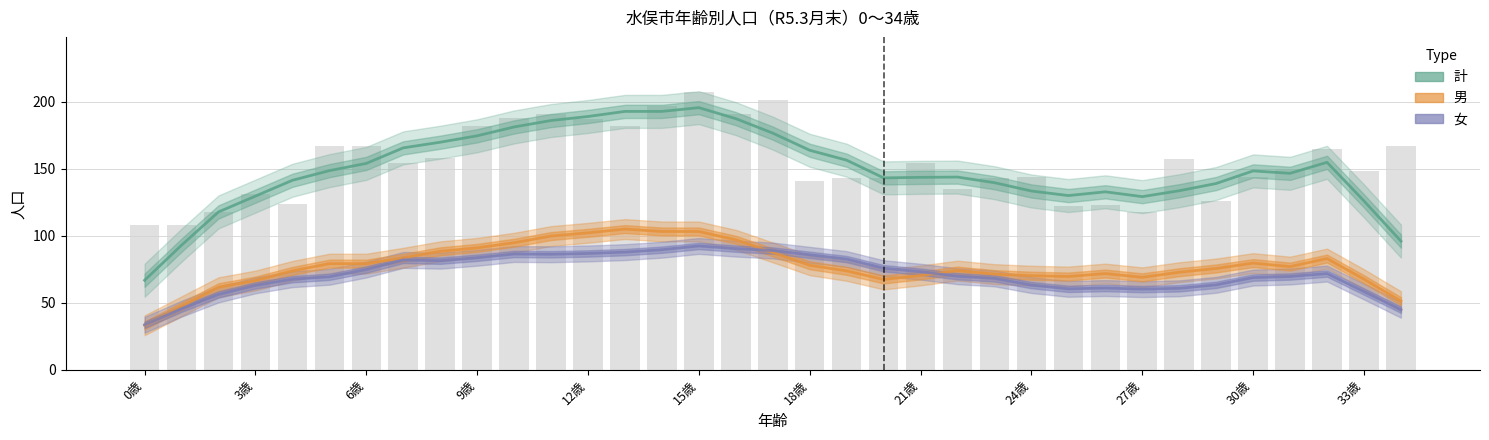

True or false: 男(0-34) has a value of 53.9 at 18歳.

False